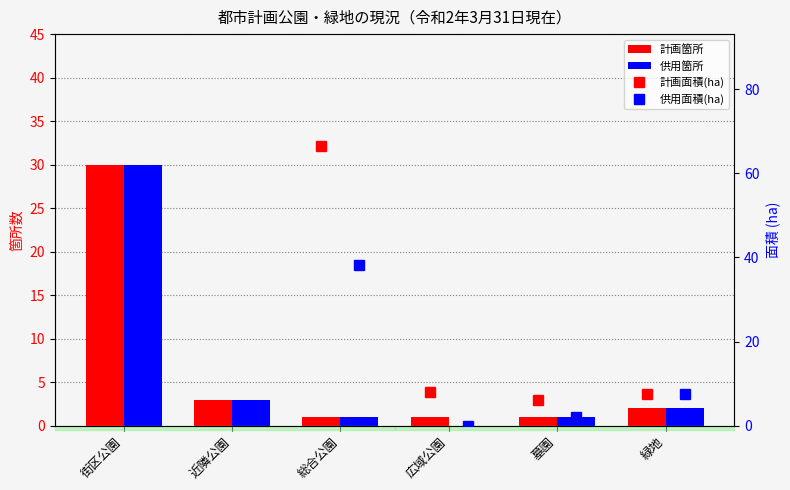

The value of 供用面積(ha) at 緑地 is 2.0. True or false?

False